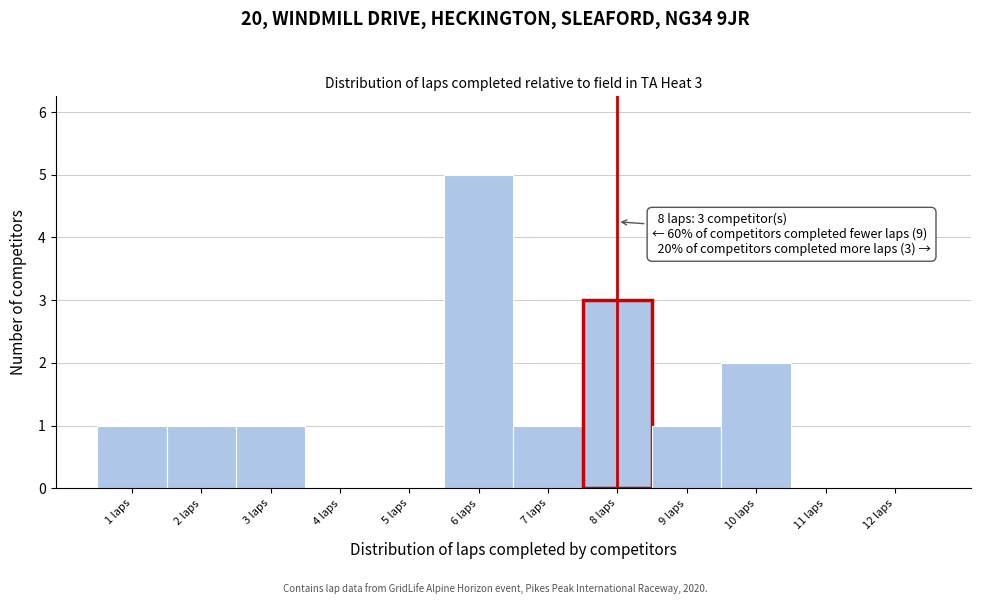

Which range on the x-axis has the tallest bar?

5.5 to 6.5